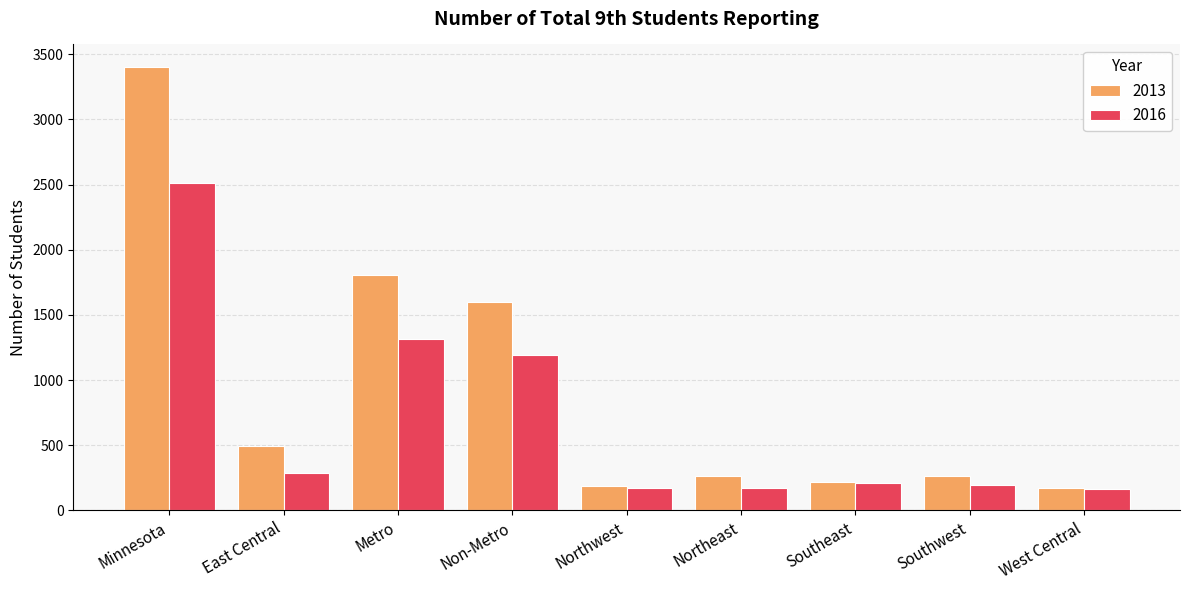

How many categories are shown in the chart?

9